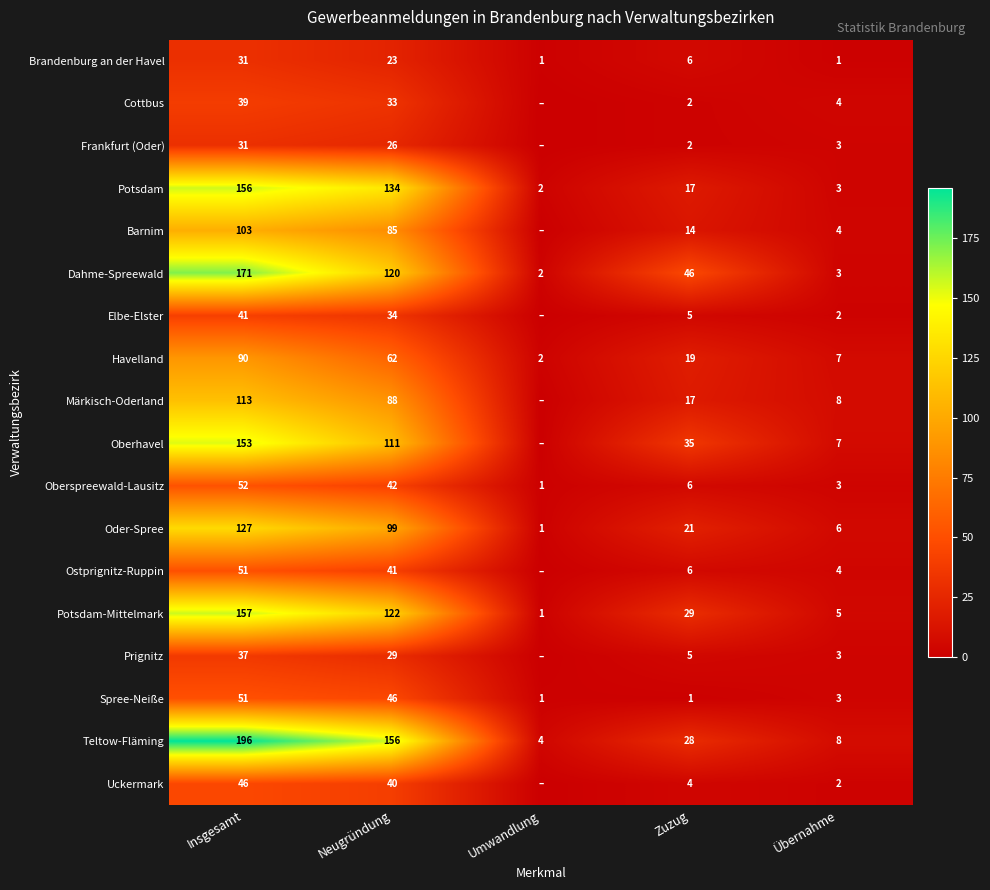

At which label is Potsdam closest to 79?

Neugründung